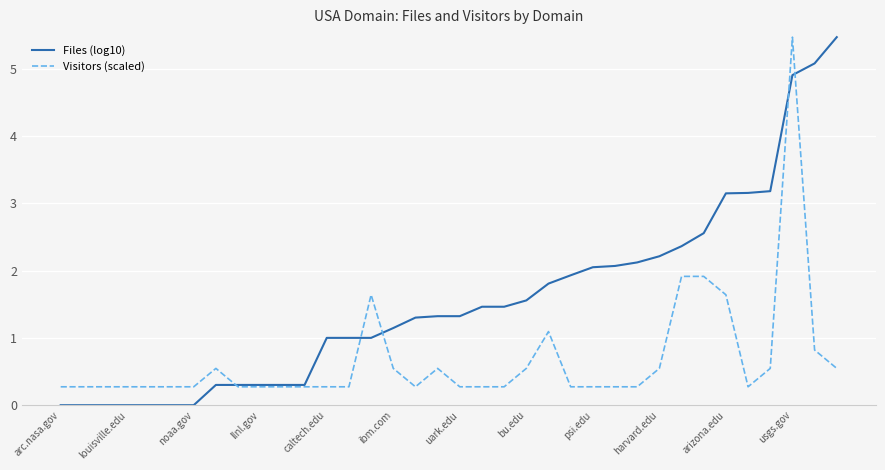

After their last crossing, which series has the higher values: Visitors (scaled) or Files (log10)?

Files (log10)